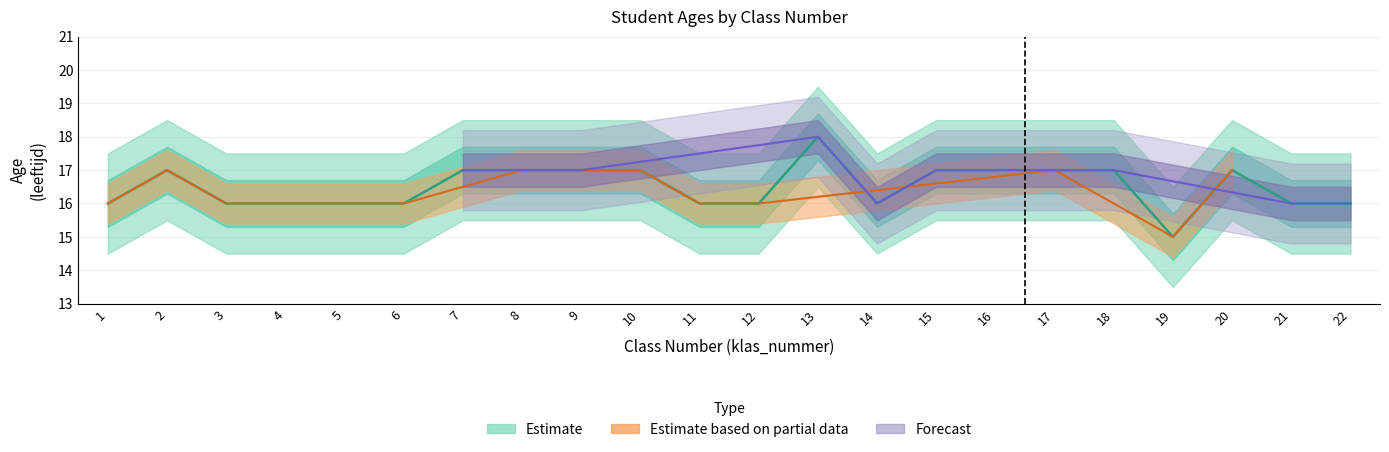

Where is the first local maximum?

2